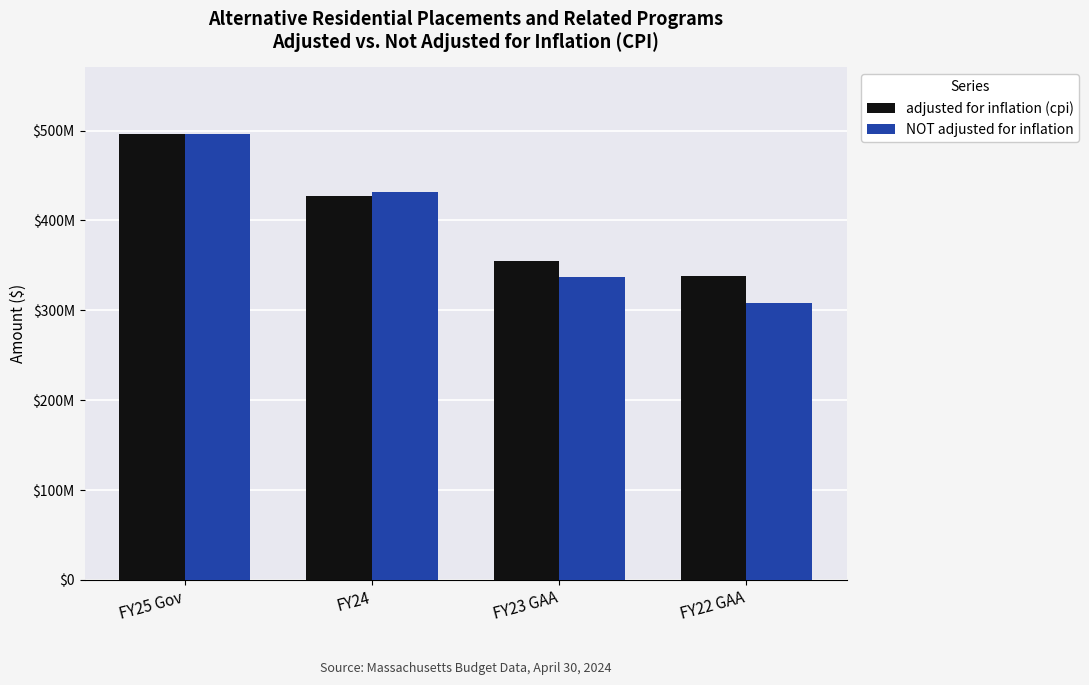

What is the spread (max minus min) of values at FY22 GAA?

29903387